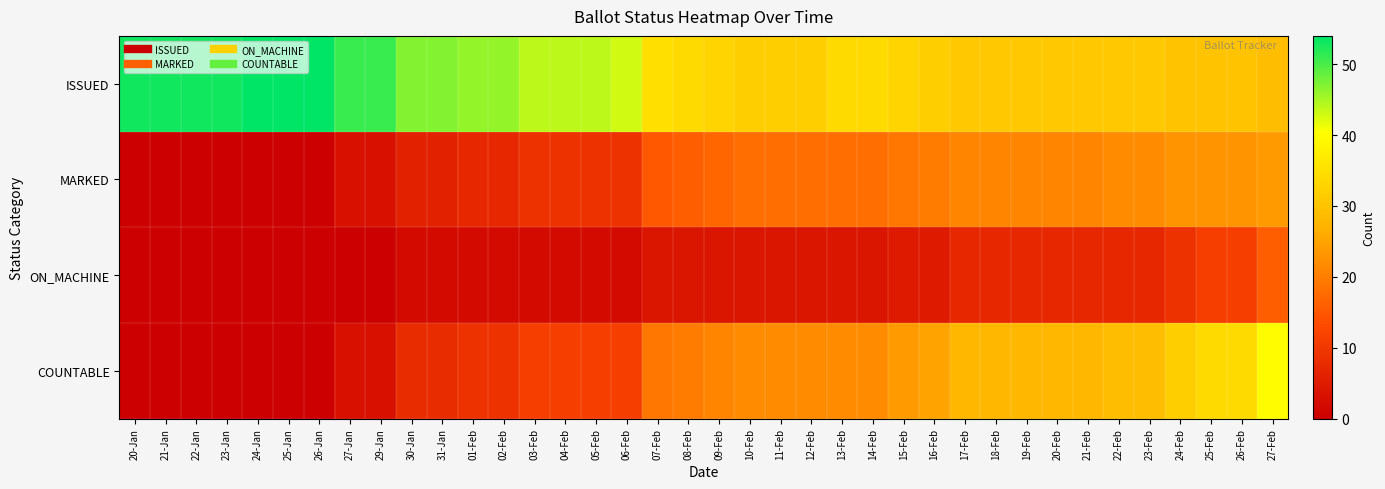

What is the spread (max minus min) of values at 17-Feb?

24